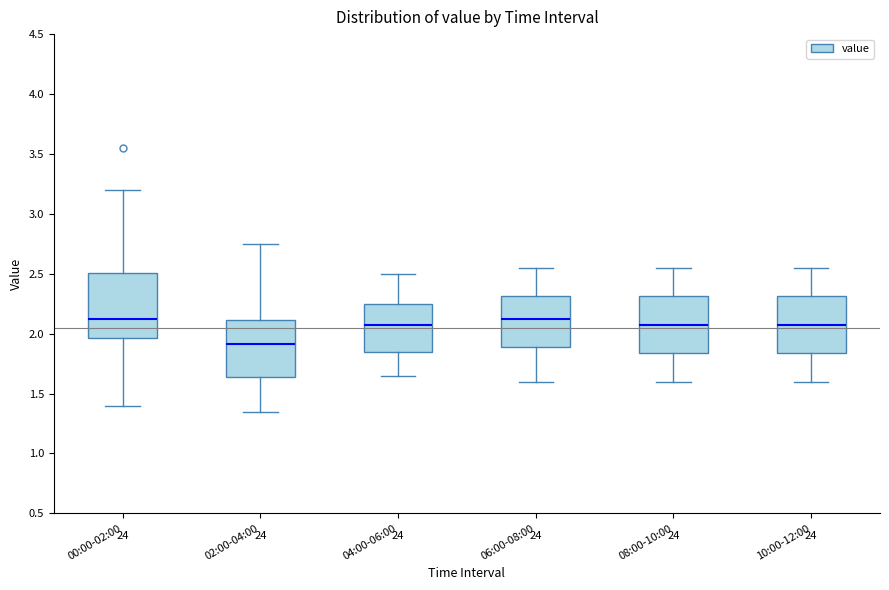

Reading left to right, transcribe this box plot: for each box, give where its median line is, the range the box spans, and where its two whiskers end, as read against the y-axis. The values are not printed on the chart, so give them approximately, as read against the axis.

00:00-02:00: median 2.15, box 1.95 to 2.50, whiskers 1.40 to 3.20
02:00-04:00: median 1.90, box 1.65 to 2.10, whiskers 1.35 to 2.75
04:00-06:00: median 2.10, box 1.85 to 2.25, whiskers 1.65 to 2.50
06:00-08:00: median 2.15, box 1.90 to 2.30, whiskers 1.60 to 2.55
08:00-10:00: median 2.10, box 1.85 to 2.30, whiskers 1.60 to 2.55
10:00-12:00: median 2.10, box 1.85 to 2.30, whiskers 1.60 to 2.55